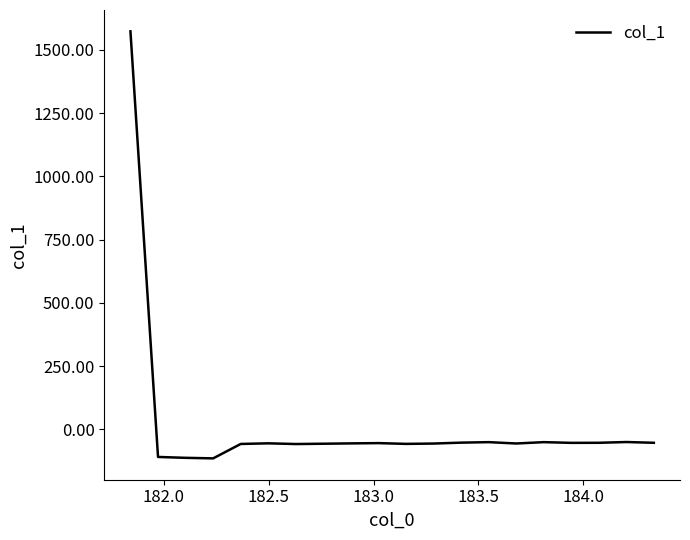

What is the minimum value shown in the chart?

-114.7